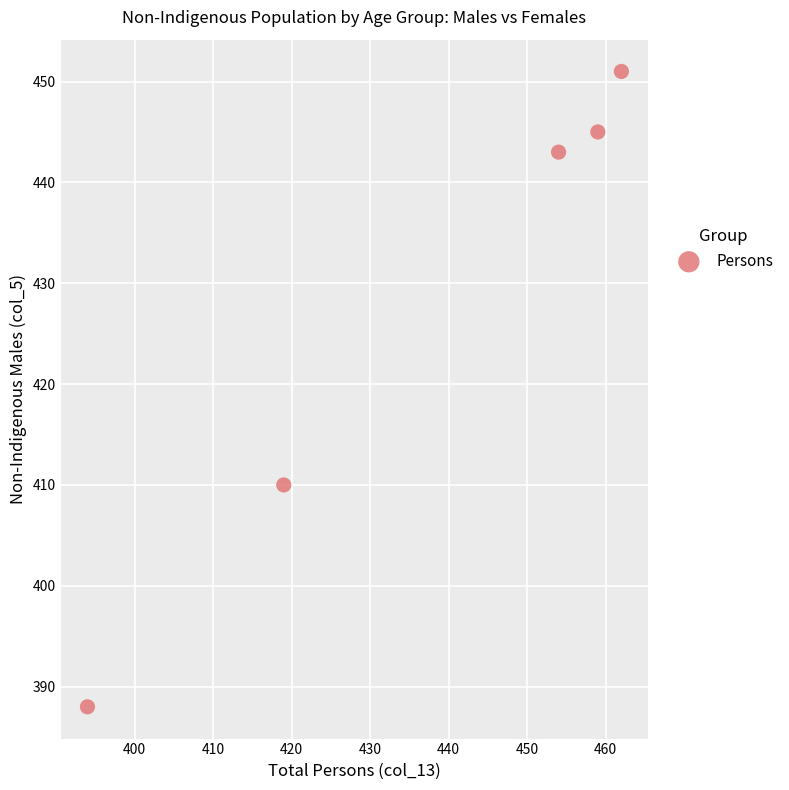

What is the average X value?

438